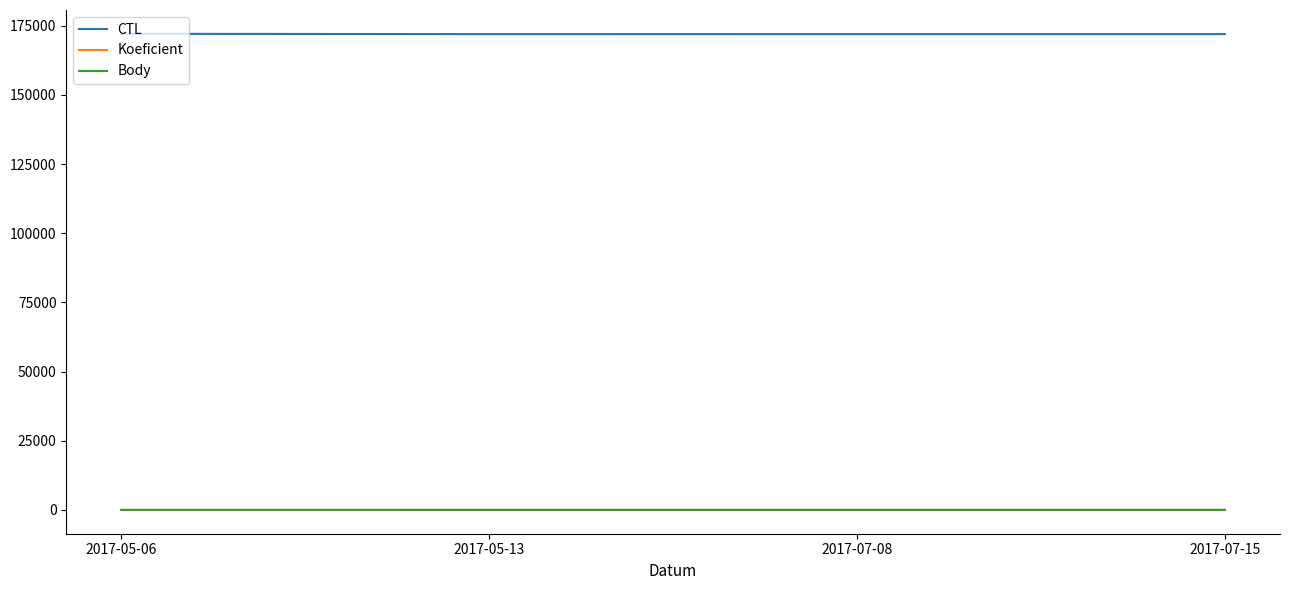

True or false: Body and CTL cross at least once.

False